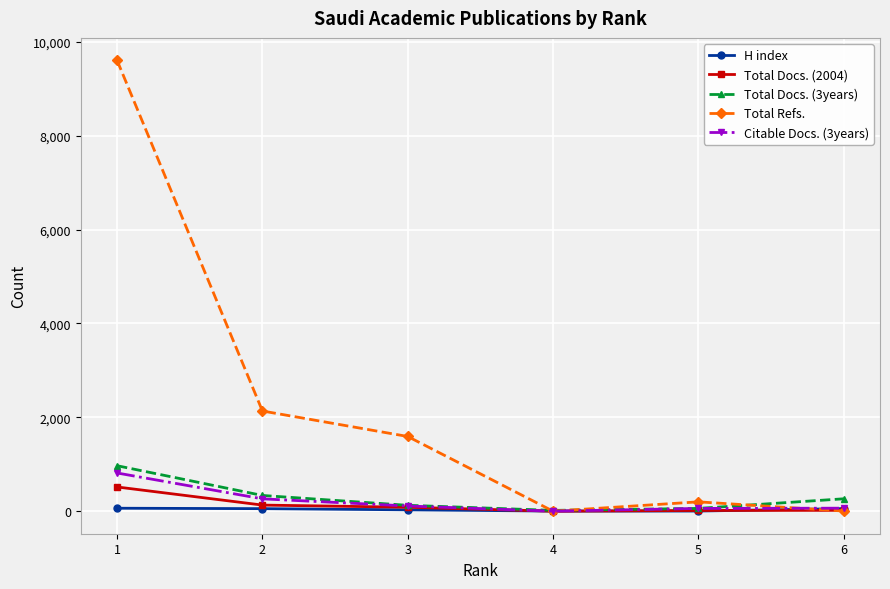

The value of Total Refs. at 4 is 0. True or false?

True